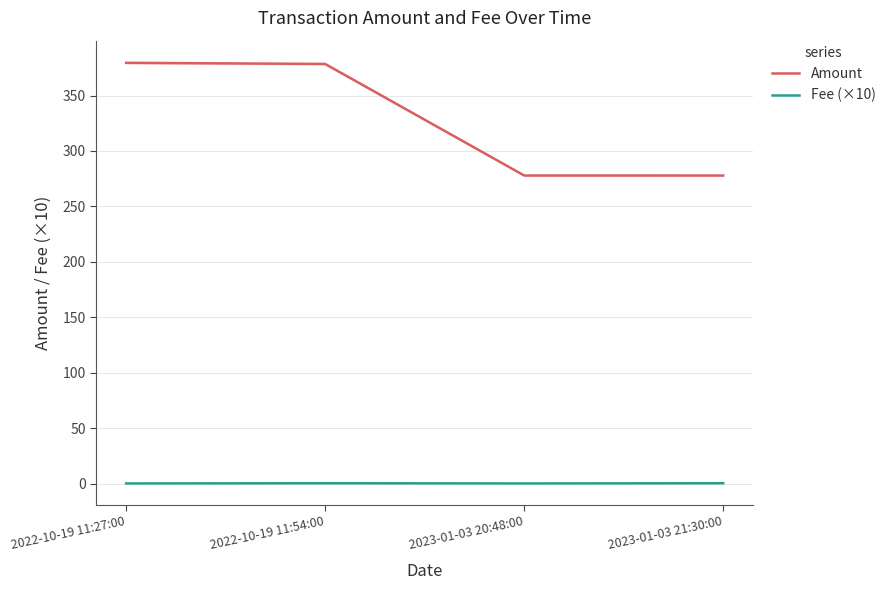

How many lines are shown in the chart?

2